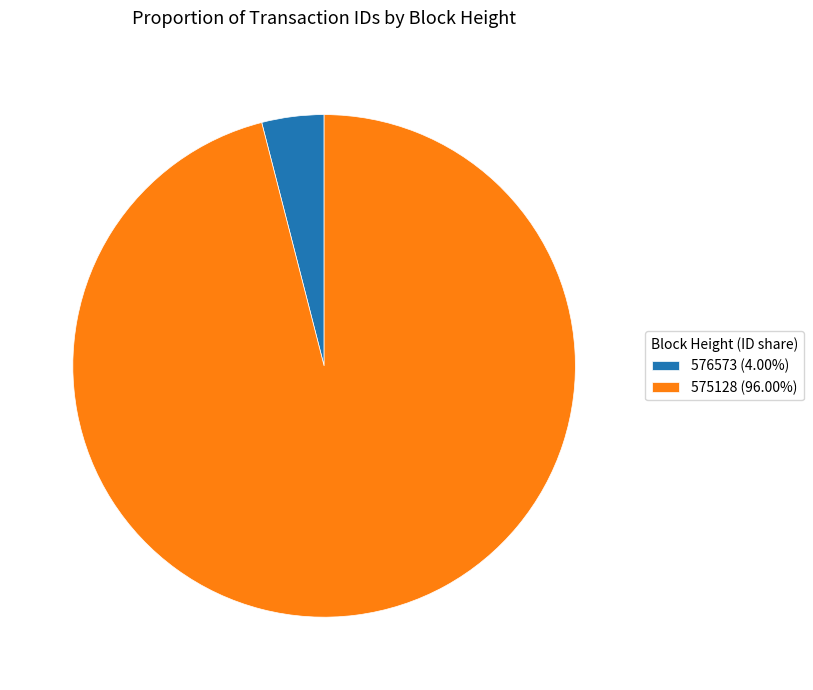

Do 576573 (4.00%) and 575128 (96.00%) together represent more than half of the pie?

Yes